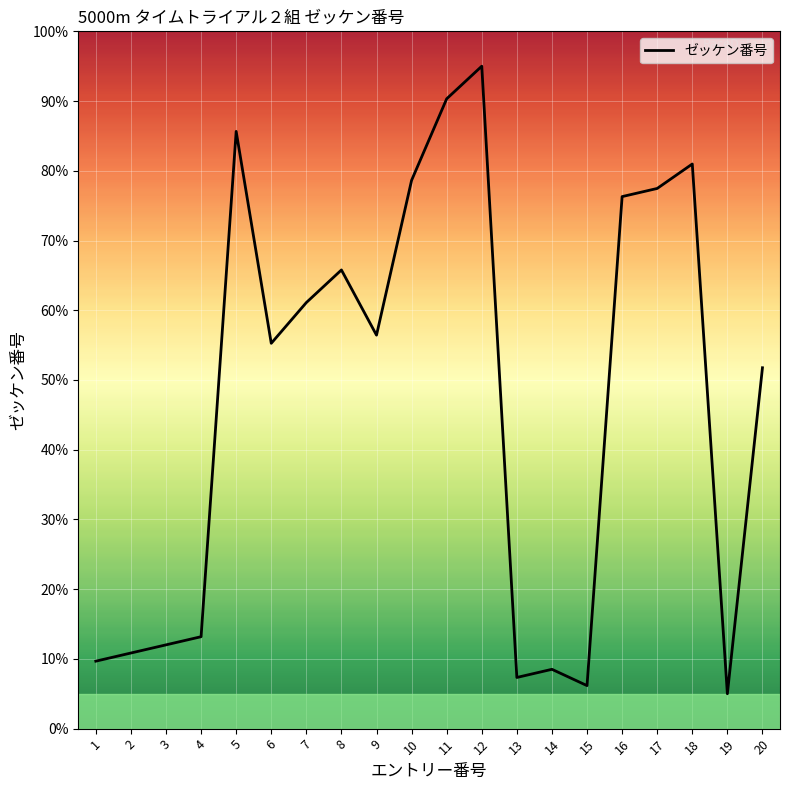

What is the average value?

47.4